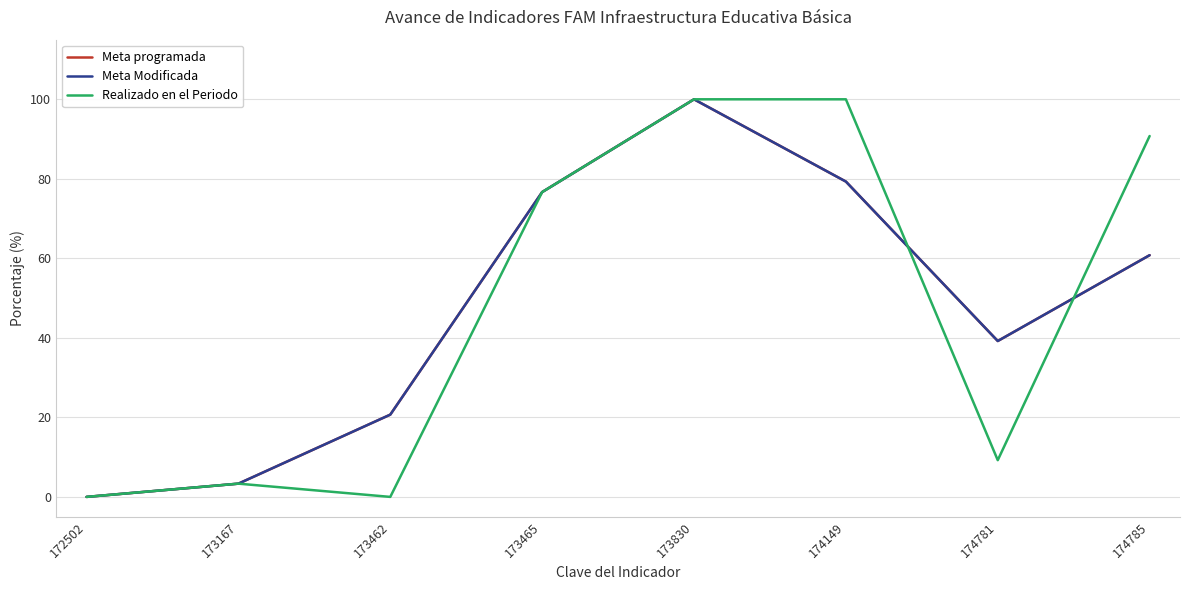

Is this an area chart (filled region under the line)?

No